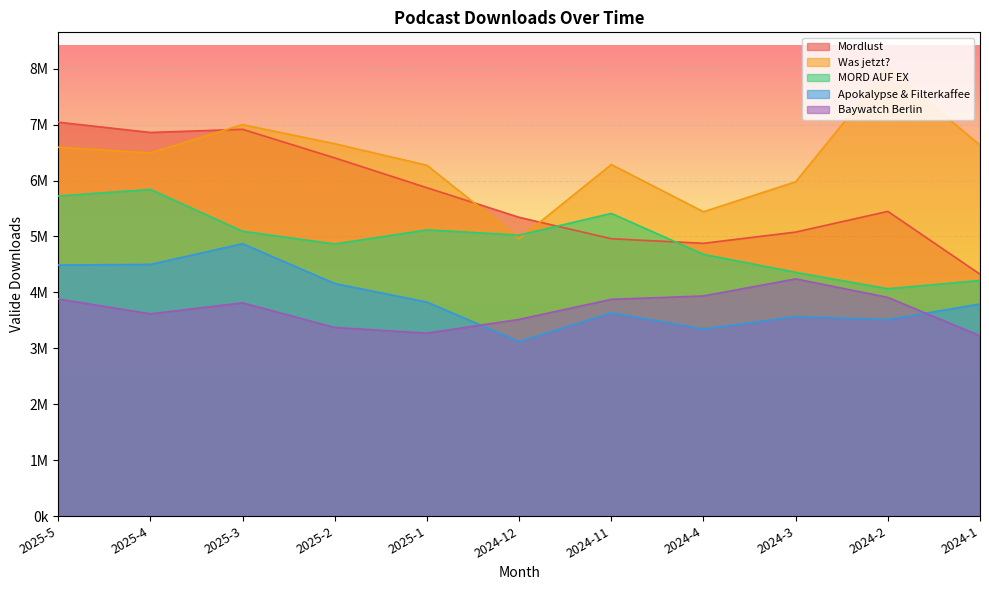

True or false: Baywatch Berlin and Mordlust cross at least once.

False